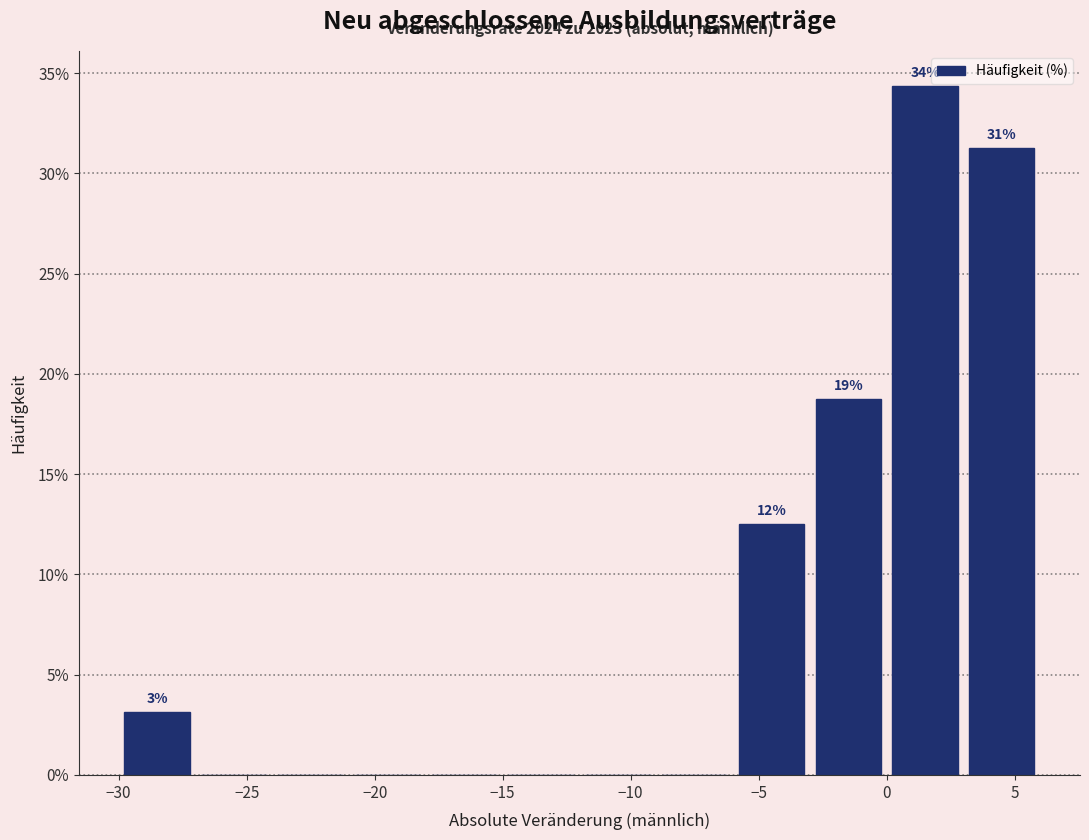

Which range on the x-axis has the tallest bar?

0 to 3